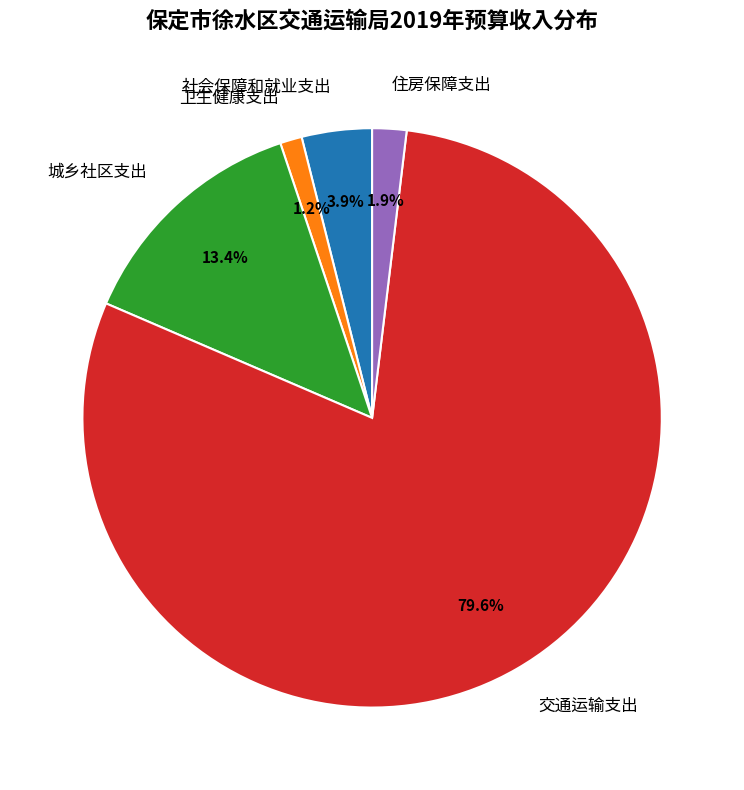

Count the number of slices in the pie.

5